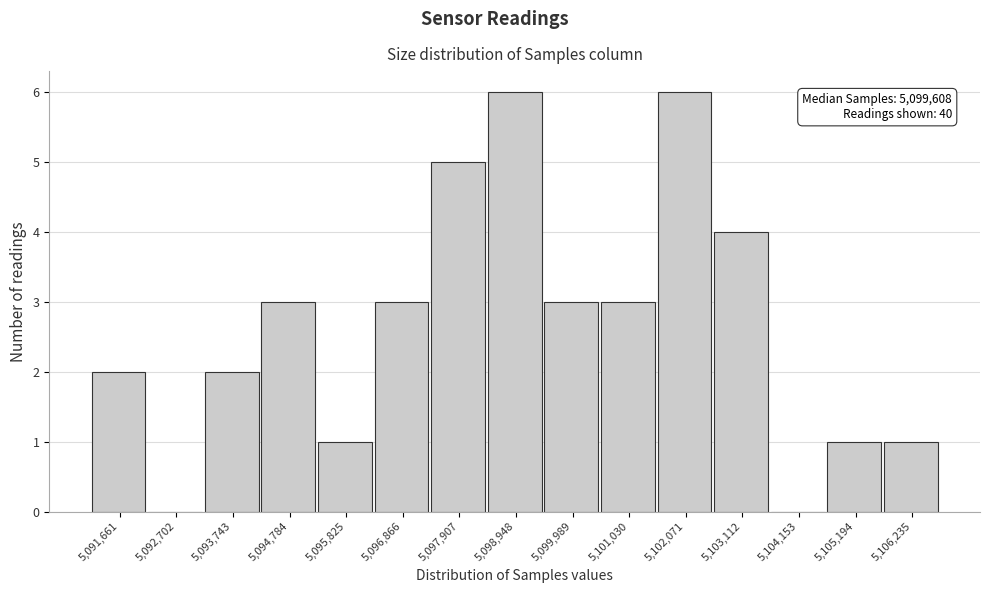

Reading left to right, what are all the values shown in this chart?

5,091,661=2	5,092,702=0	5,093,743=2	5,094,784=3	5,095,825=1	5,096,866=3	5,097,907=5	5,098,948=6	5,099,989=3	5,101,030=3	5,102,071=6	5,103,112=4	5,104,153=0	5,105,194=1	5,106,235=1